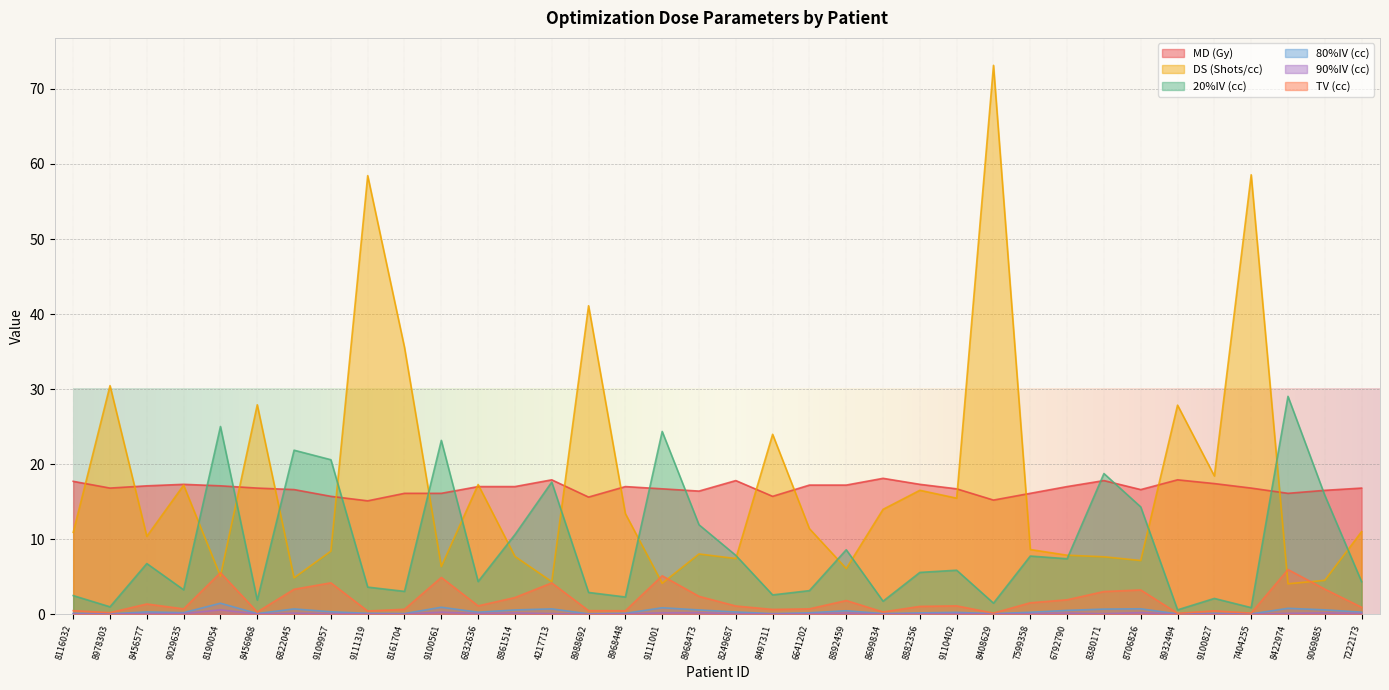

True or false: TV (cc) and MD (Gy) cross at least once.

False